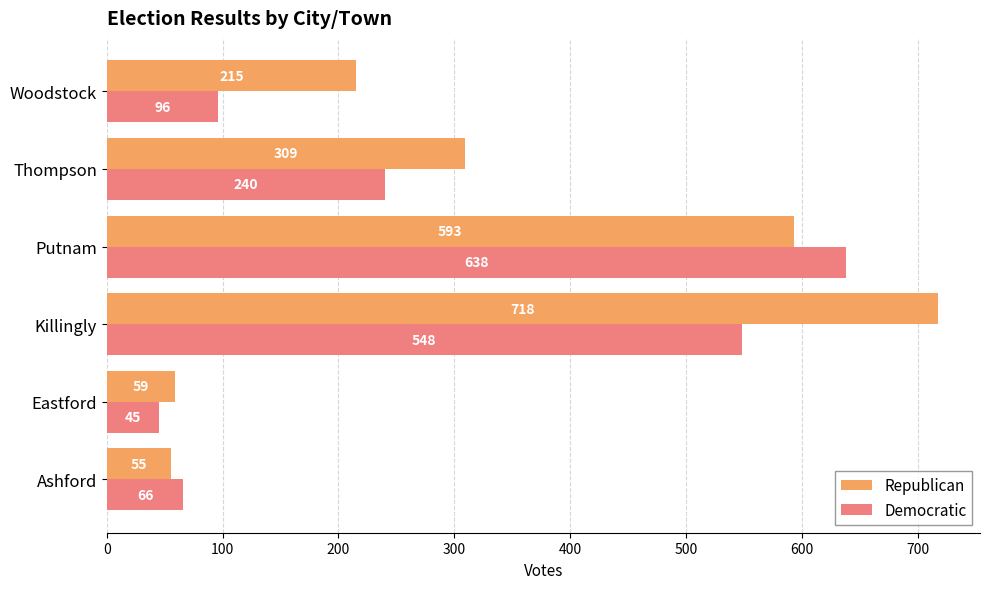

Which series has the largest total across all categories?

Republican